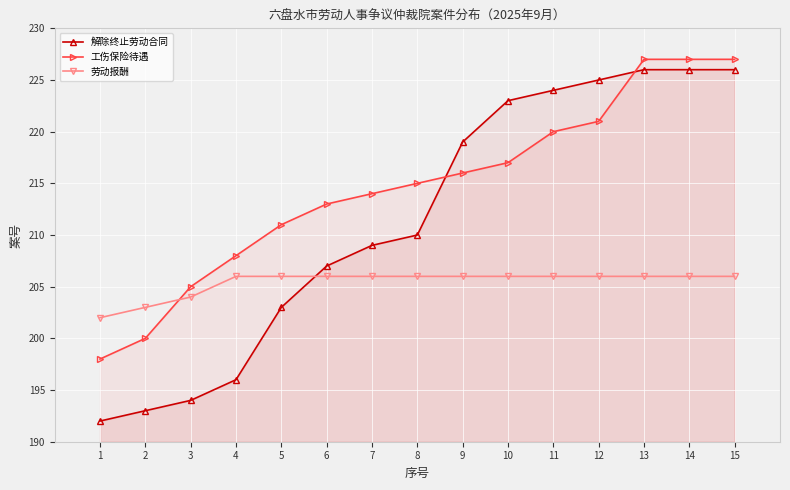

What is the spread (max minus min) of values at 4?

12